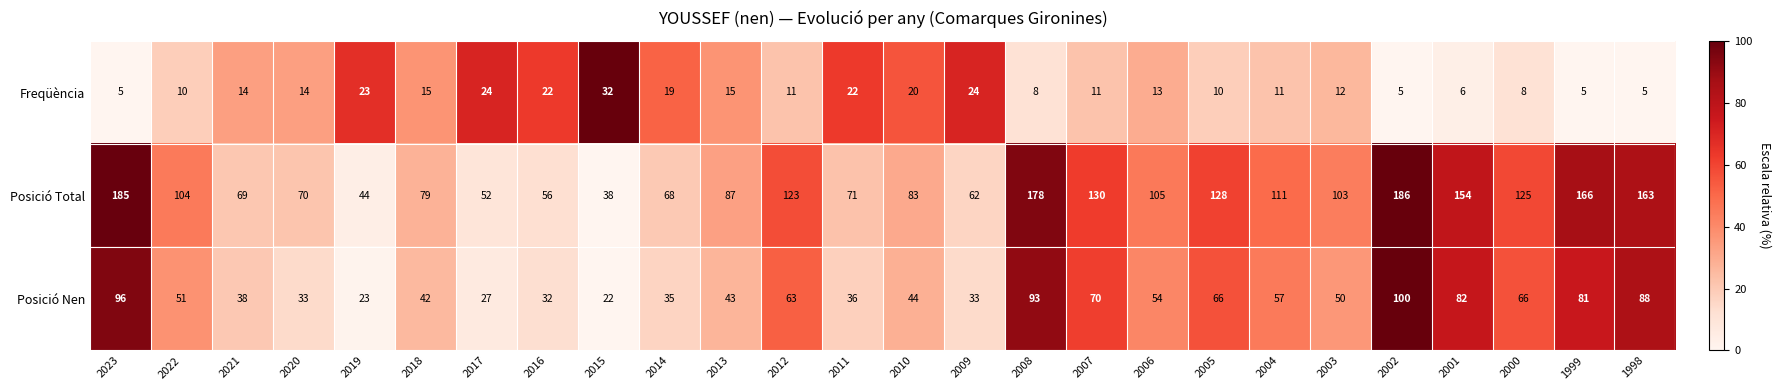

What is the total value across all series at 2019?

90